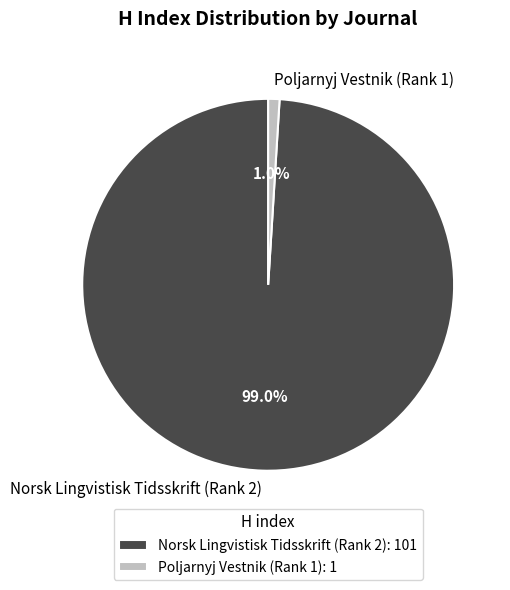

Which slice represents more than half of the pie?

Norsk Lingvistisk Tidsskrift (Rank 2)